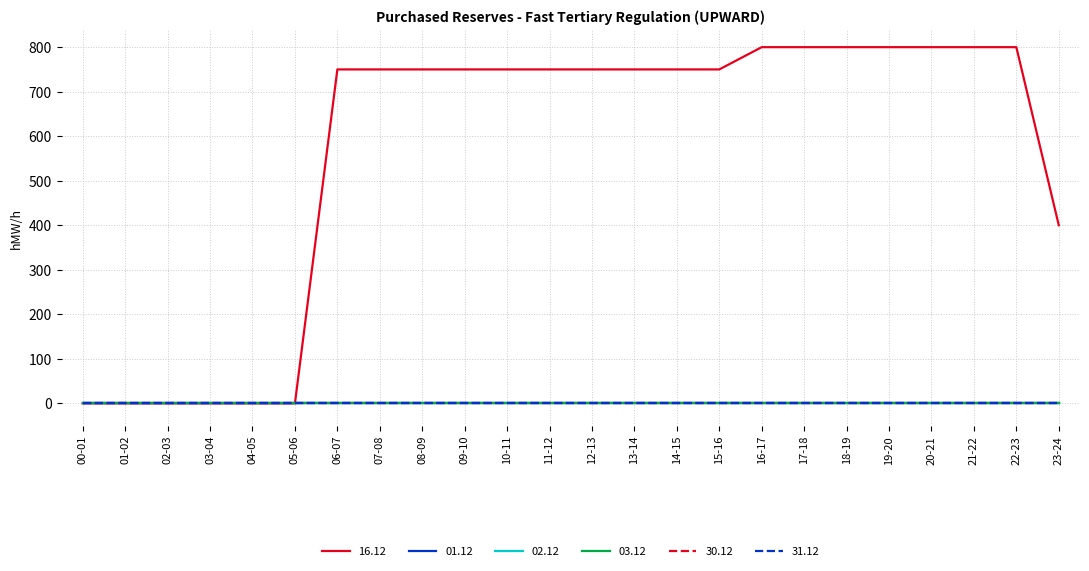

Where is 02.12 nearest to the value 0?

00-01